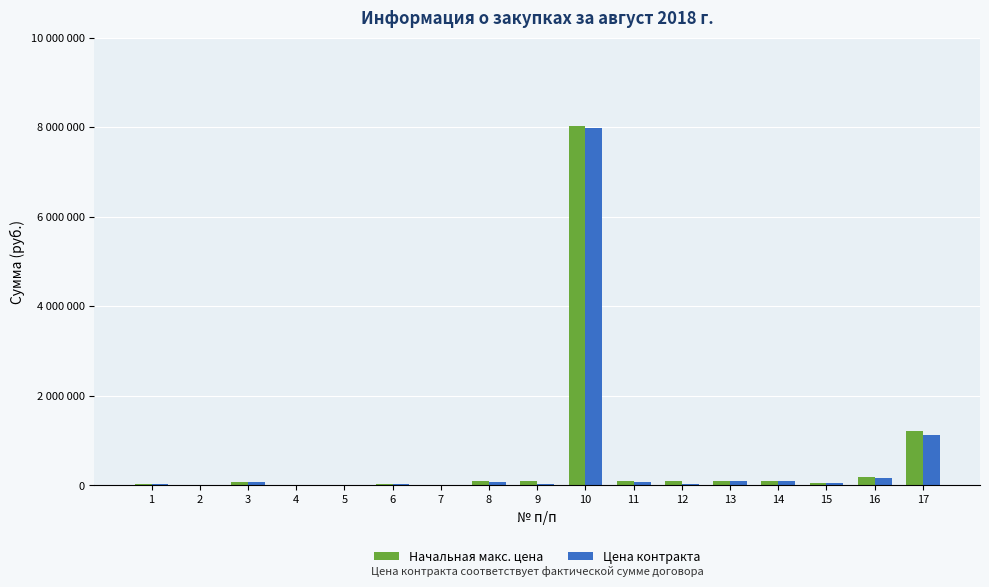

Where does the Цена контракта series first go above 51964?

3